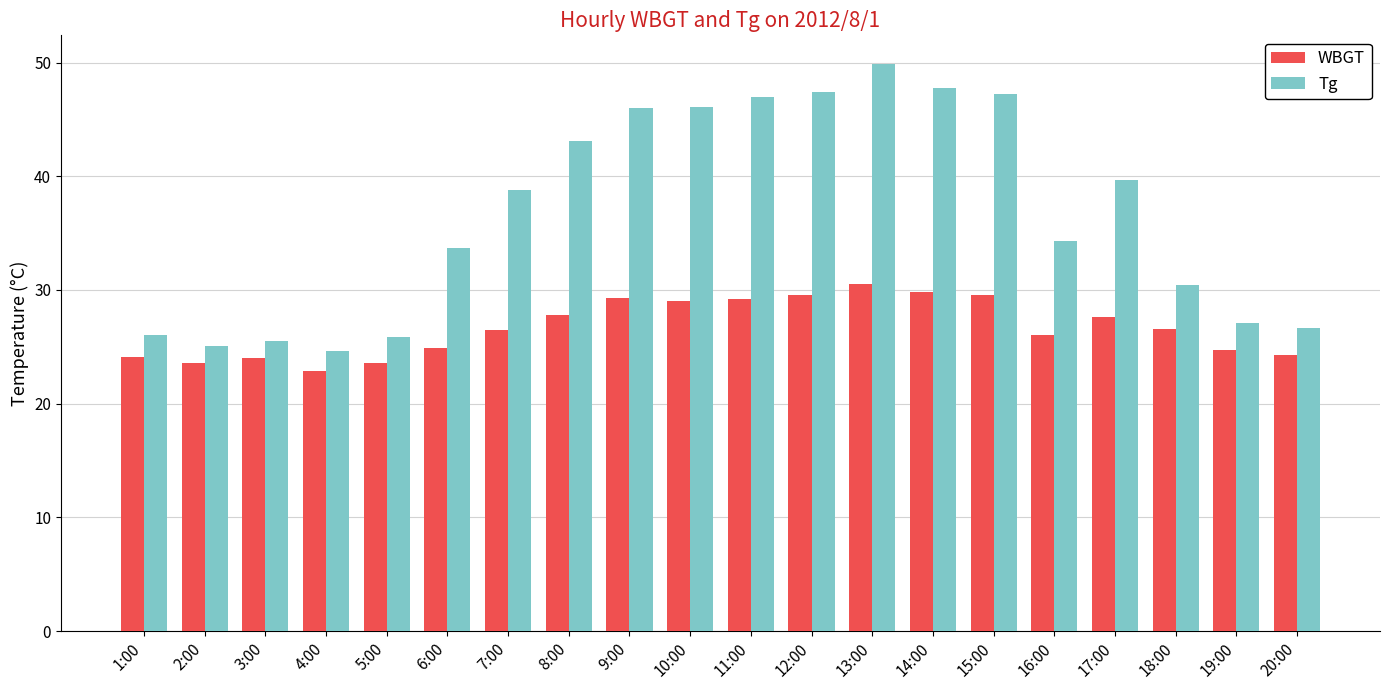

Between 8:00 and 14:00, which series saw the biggest shift?

Tg